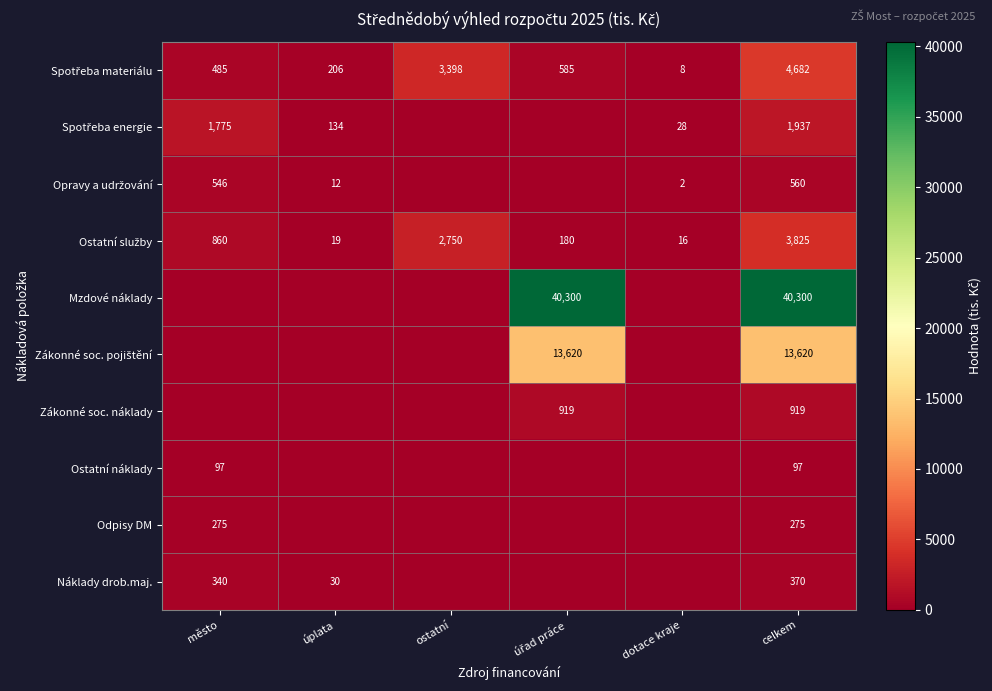

At how many categories does at least one series exceed 34512?

2